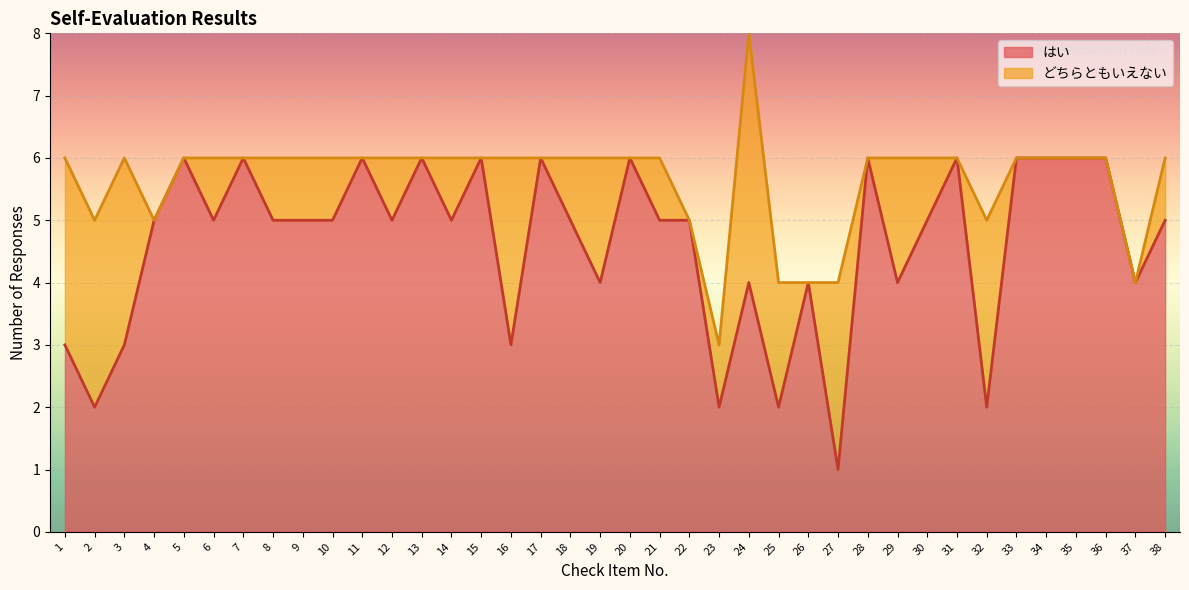

Which has a higher value, 19 or 16?

19